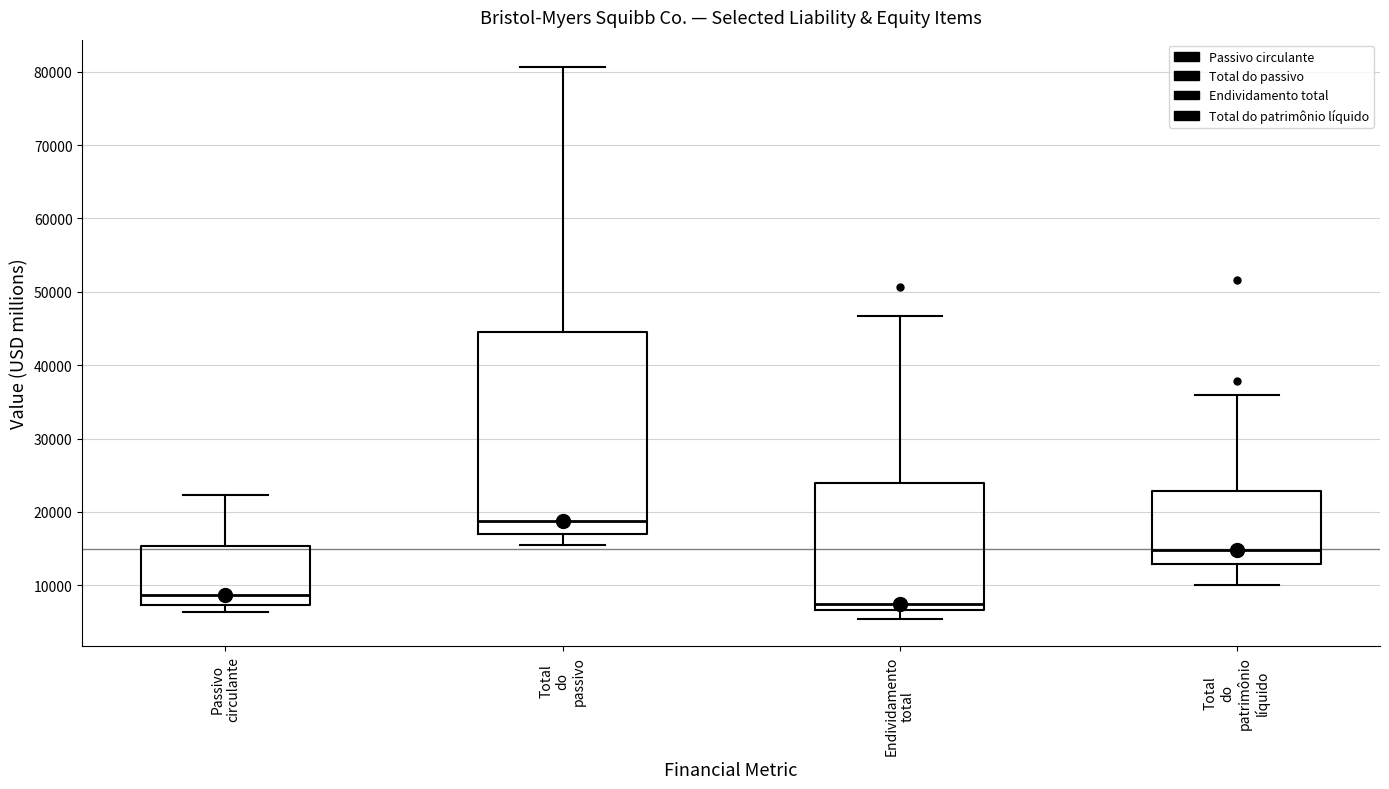

Where is the lower edge of the box for Passivo circulante on the y-axis? The values are not printed on the chart, so give them approximately, as read against the axis.

7000